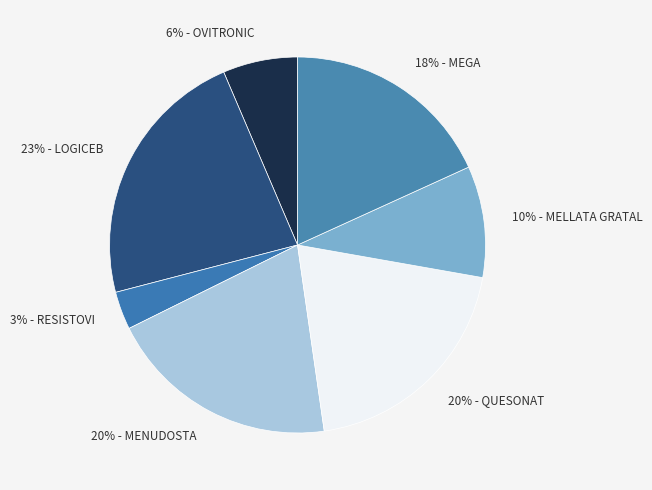

To the nearest percent, what portion does 3% - RESISTOVI represent?

3%